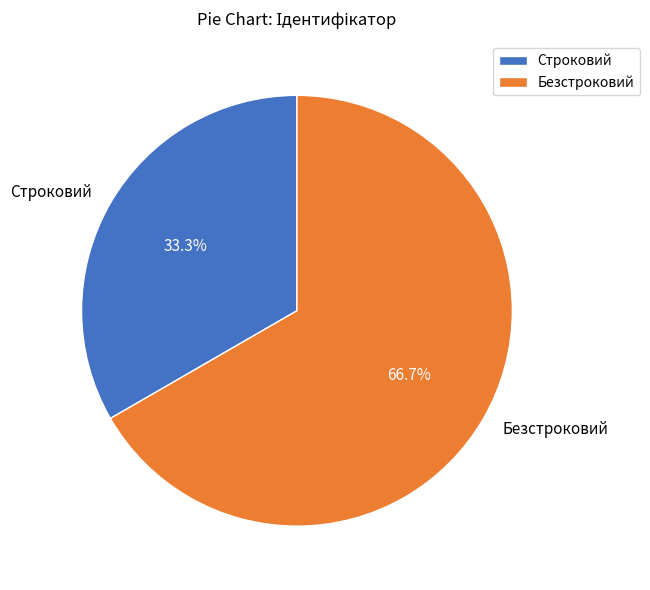

What percentage do Безстроковий and Строковий together represent?

100.0%